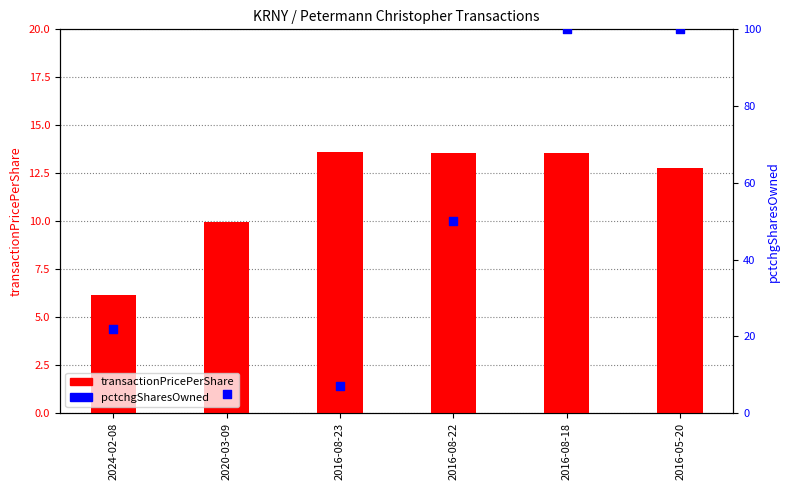

Is the value of pctchgSharesOwned at 2016-08-18 greater than the value of transactionPricePerShare at 2016-08-18?

Yes